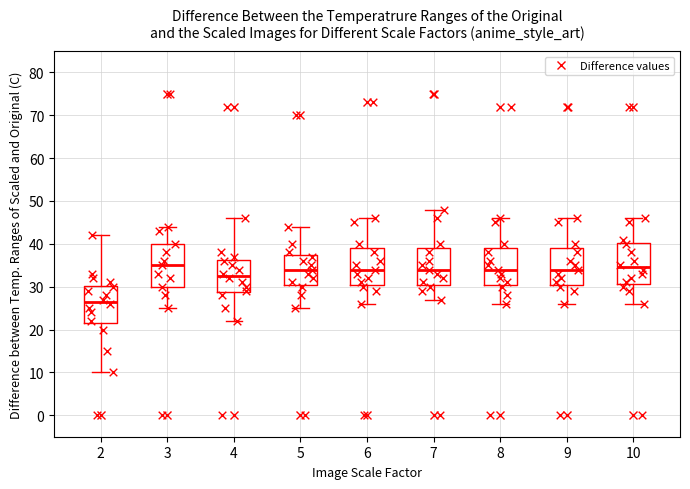

Where does the upper whisker of the box at x = 6 end on the y-axis? The values are not printed on the chart, so give them approximately, as read against the axis.

46